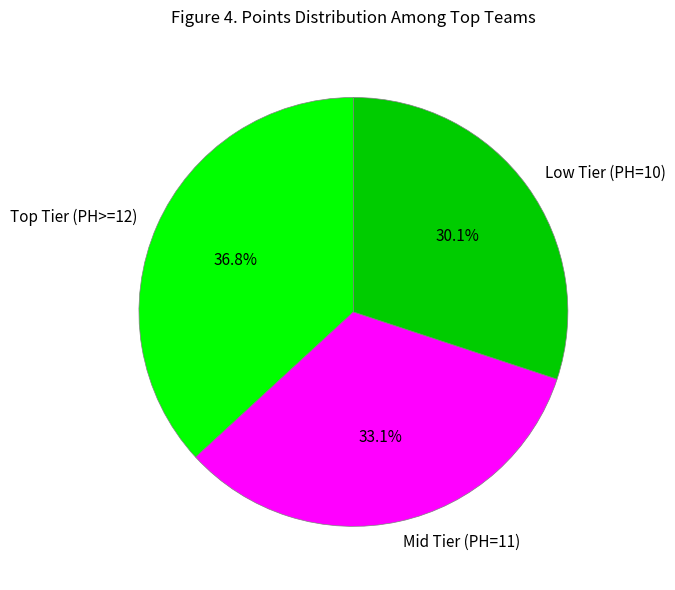

Is there any slice that represents more than half of the pie?

No